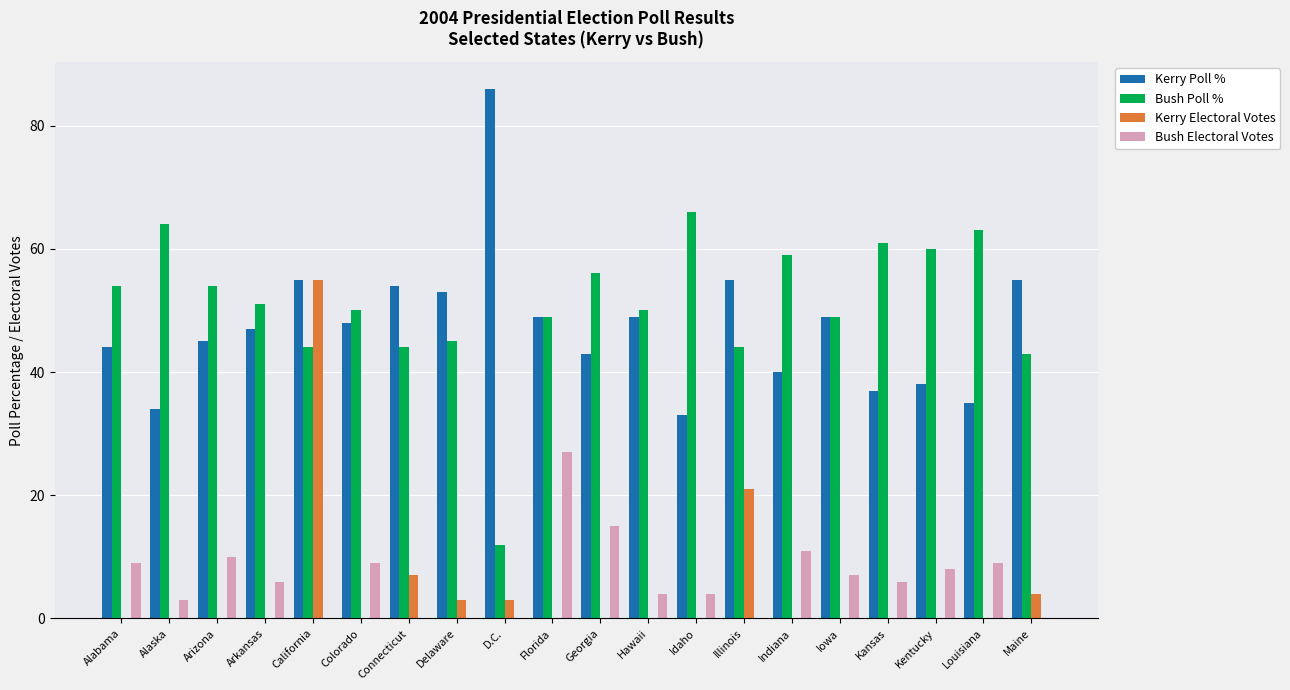

Reading right to left, list all the values displayed in this chart.

Kerry Poll %: 55	35	38	37	49	40	55	33	49	43	49	86	53	54	48	55	47	45	34	44
Bush Poll %: 43	63	60	61	49	59	44	66	50	56	49	12	45	44	50	44	51	54	64	54
Kerry Electoral Votes: 4	0	0	0	0	0	21	0	0	0	0	3	3	7	0	55	0	0	0	0
Bush Electoral Votes: 0	9	8	6	7	11	0	4	4	15	27	0	0	0	9	0	6	10	3	9